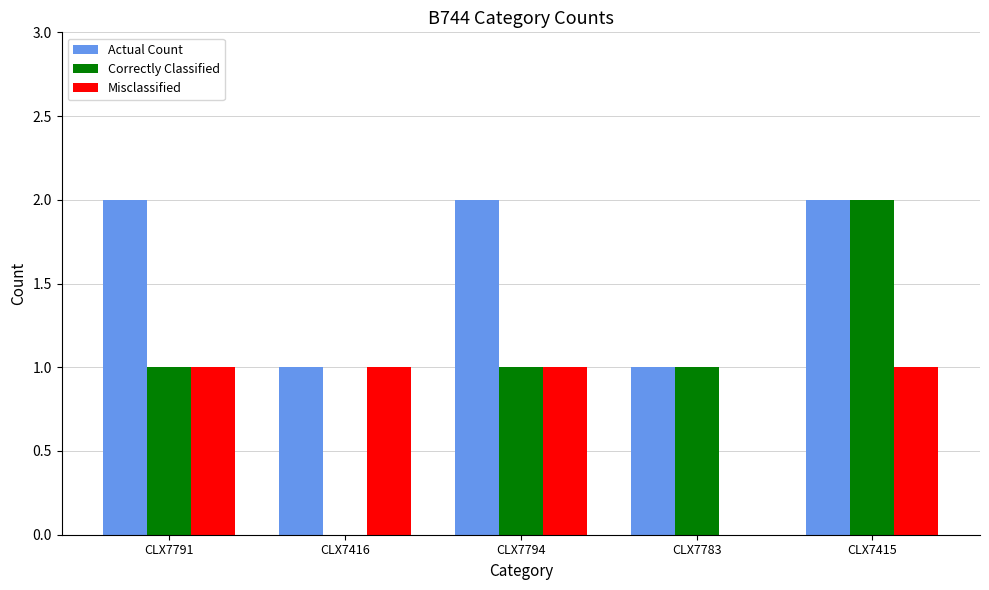

What is the maximum value shown in the chart?

2